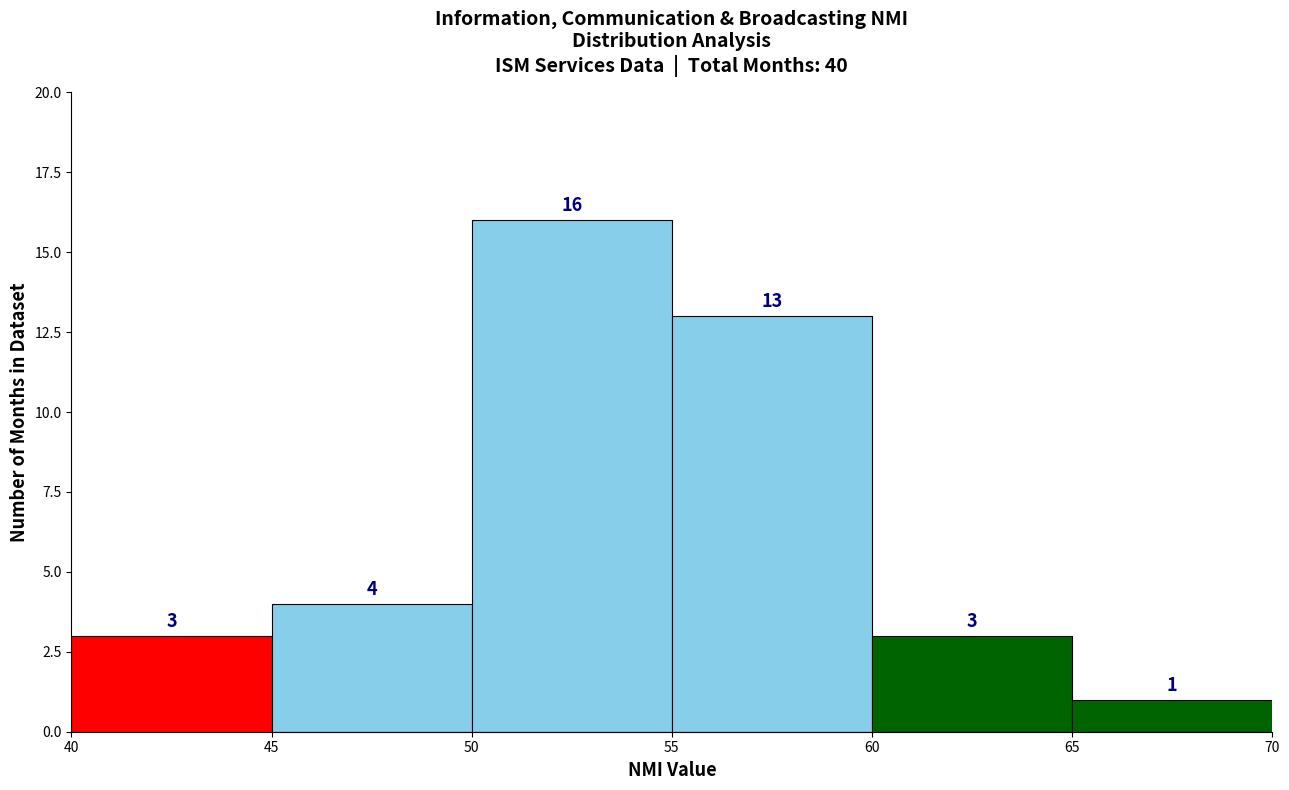

Reading left to right, transcribe this chart: for each bar, give the range it covers on the x-axis and its height.

40 to 45: 3
45 to 50: 4
50 to 55: 16
55 to 60: 13
60 to 65: 3
65 to 70: 1